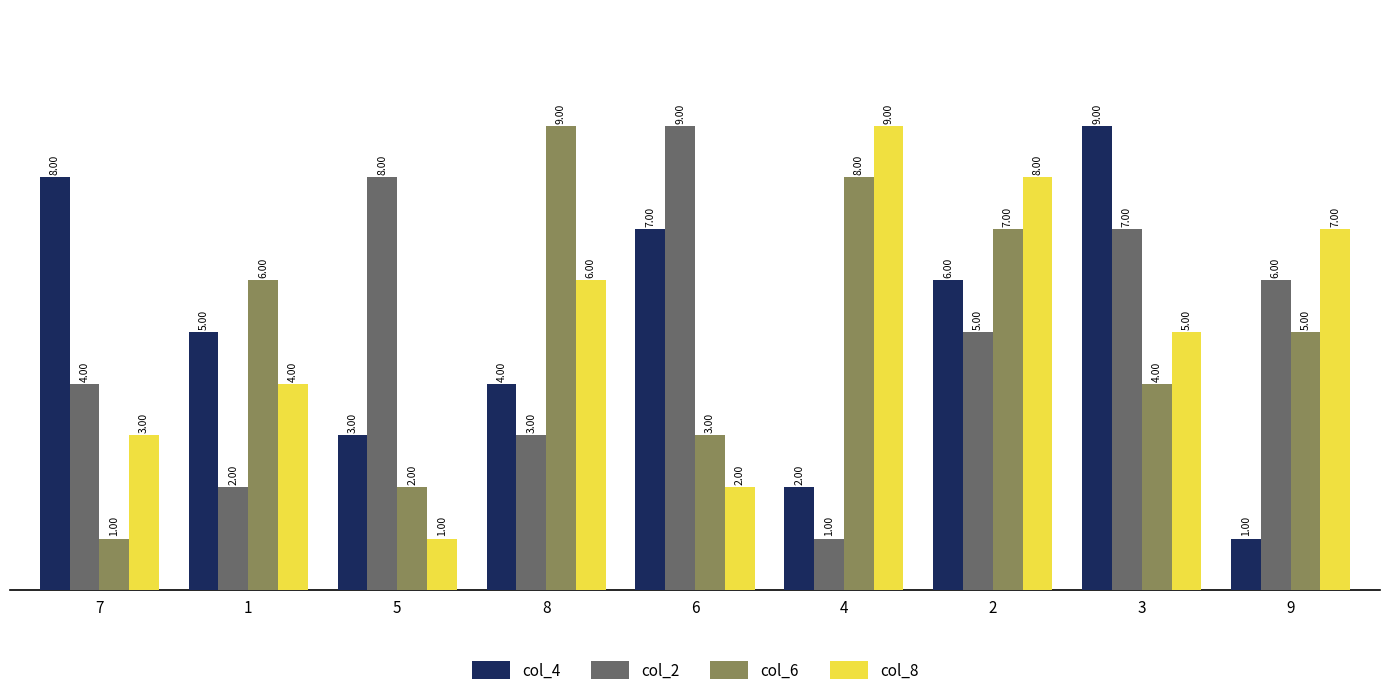

What is the difference between the highest and lowest values at 9?

6